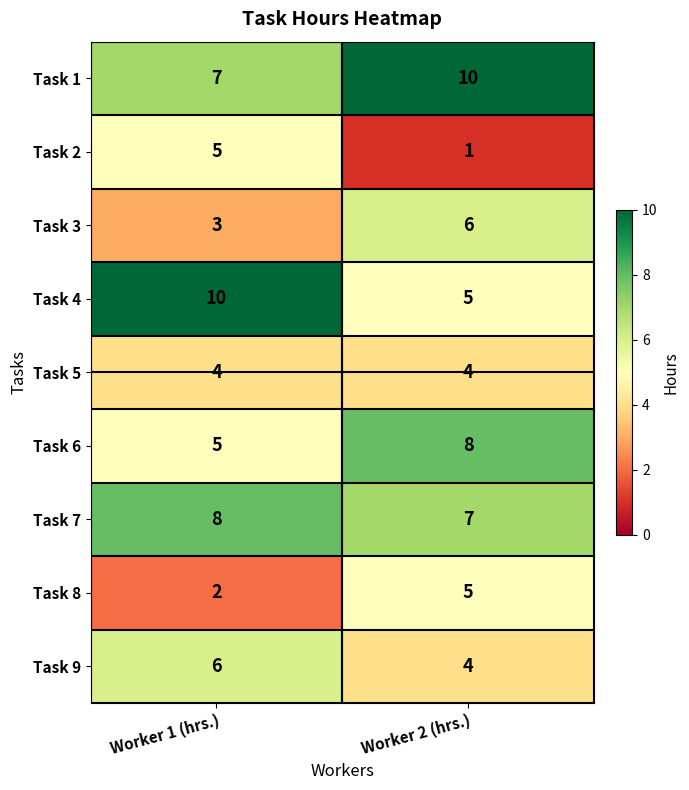

Which series changed the most between Worker 1 (hrs.) and Worker 2 (hrs.)?

Task 4